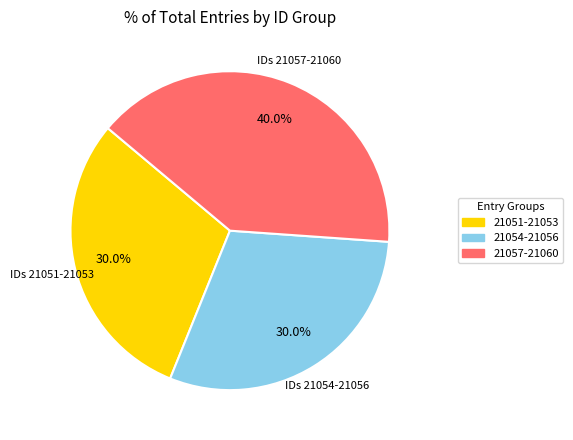

What percentage is NOT represented by 21057-21060?

60.0%